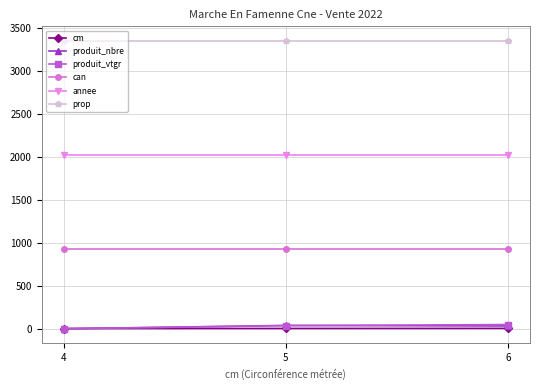

At how many categories does at least one series exceed 1119?

3